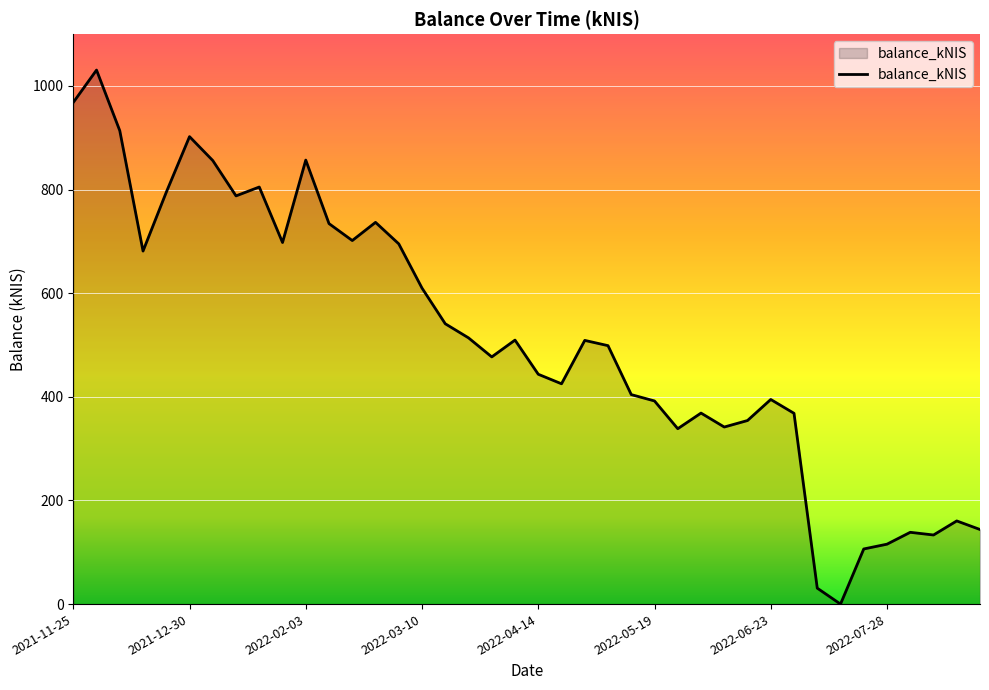

What is the maximum value shown in the chart?

1030.7